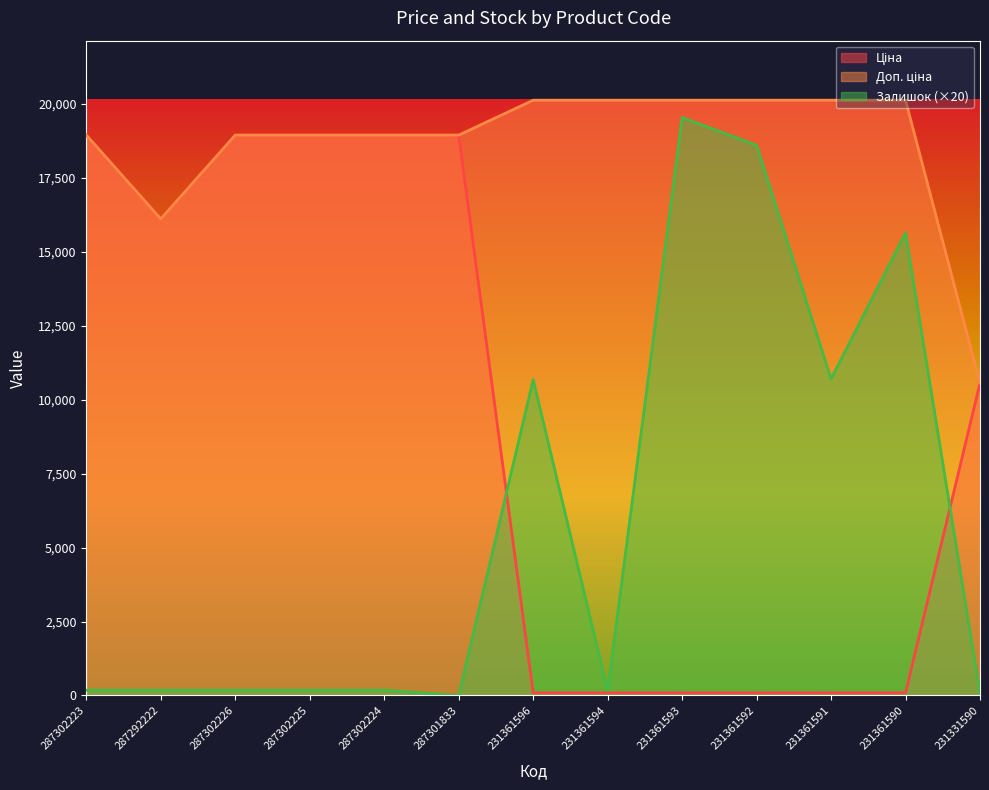

What position from the left is 287302223?

1